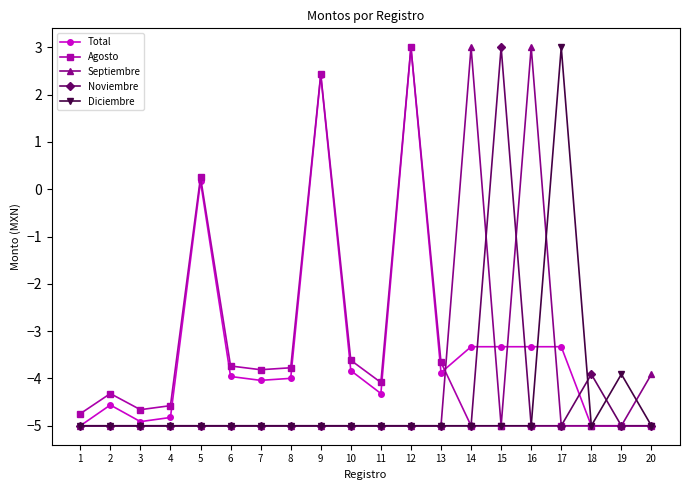

Which series changed the most between 5 and 15?

Noviembre